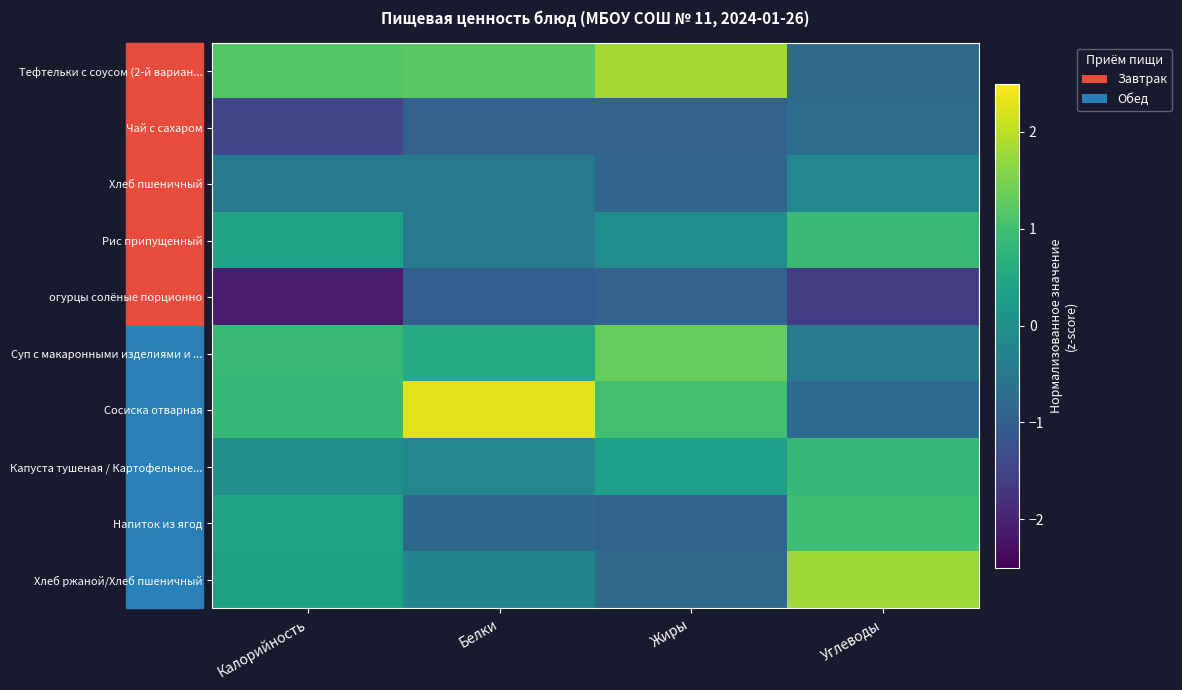

Reading right to left, extract all data points from this chart.

Тефтельки с соусом (2-й вариан...: Углеводы=-0.8	Жиры=1.8	Белки=1.2	Калорийность=1.2
Чай с сахаром: Углеводы=-0.7	Жиры=-0.9	Белки=-0.9	Калорийность=-1.4
Хлеб пшеничный: Углеводы=-0.2	Жиры=-0.9	Белки=-0.5	Калорийность=-0.5
Рис припущенный: Углеводы=0.9	Жиры=-0.1	Белки=-0.5	Калорийность=0.4
огурцы солёные порционно: Углеводы=-1.6	Жиры=-0.9	Белки=-1.0	Калорийность=-2.1
Суп с макаронными изделиями и ...: Углеводы=-0.4	Жиры=1.3	Белки=0.6	Калорийность=0.9
Сосиска отварная: Углеводы=-0.7	Жиры=1.0	Белки=2.3	Калорийность=0.8
Капуста тушеная / Картофельное...: Углеводы=0.8	Жиры=0.3	Белки=-0.2	Калорийность=-0.0
Напиток из ягод: Углеводы=1.0	Жиры=-0.9	Белки=-0.8	Калорийность=0.4
Хлеб ржаной/Хлеб пшеничный: Углеводы=1.8	Жиры=-0.8	Белки=-0.2	Калорийность=0.3